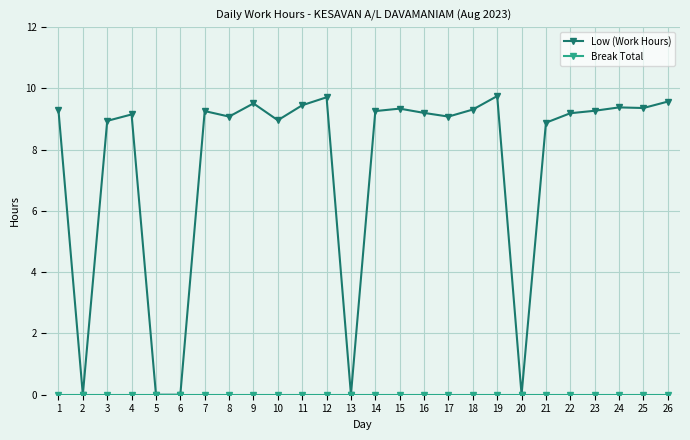

The value of Low (Work Hours) at 1 is 9.3. True or false?

True